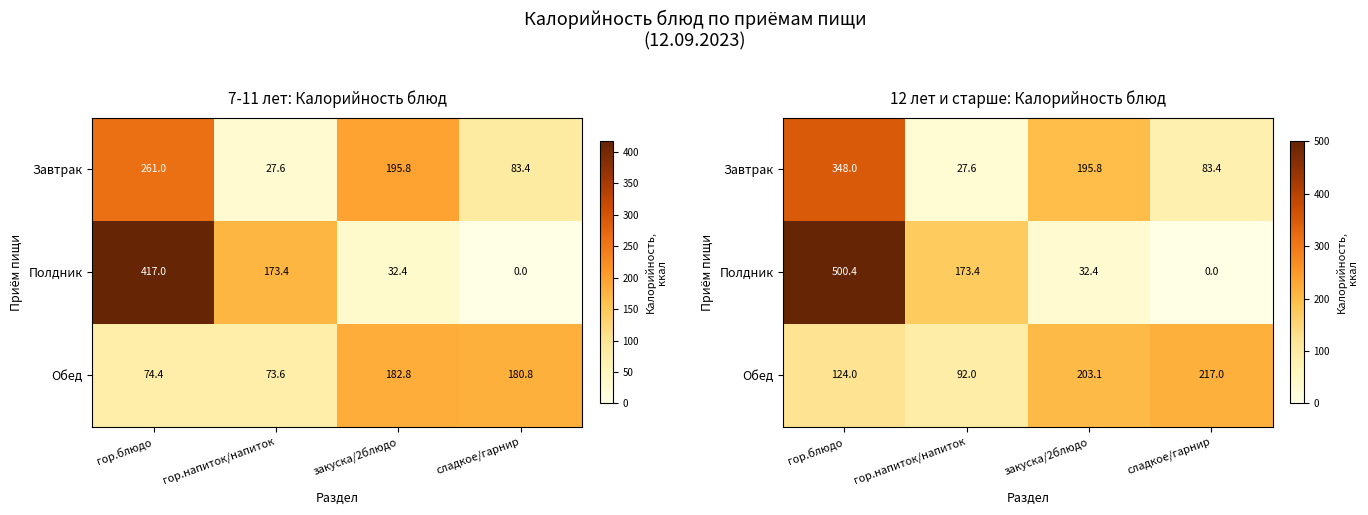

What value does the Полдник series have at гор.напиток/напиток?

173.4